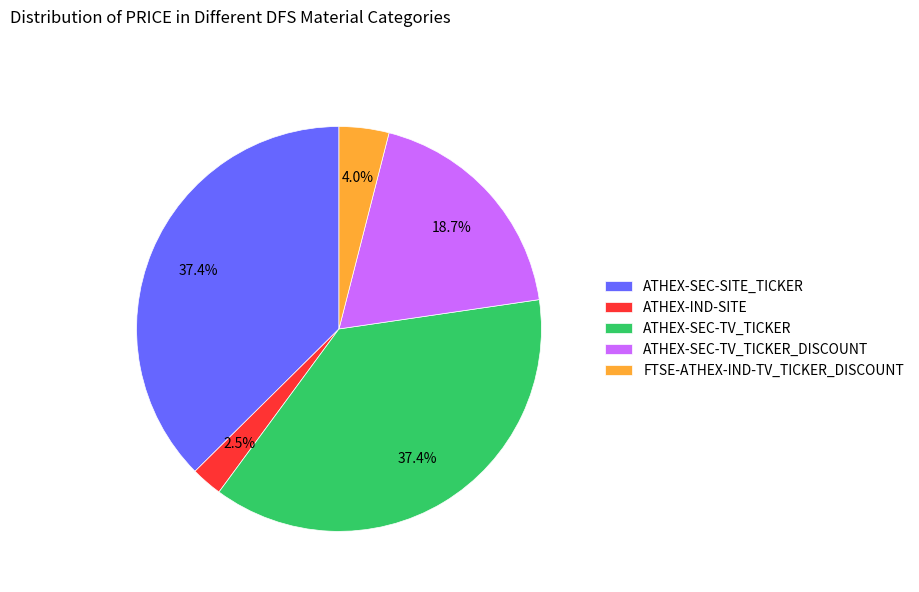

What is the smallest slice in the pie chart?

ATHEX-IND-SITE